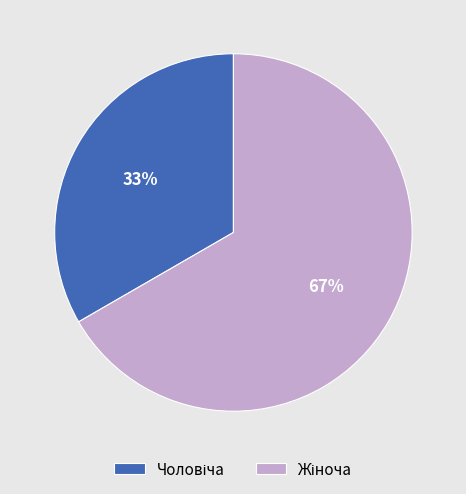

Is there a majority slice in this chart?

Yes